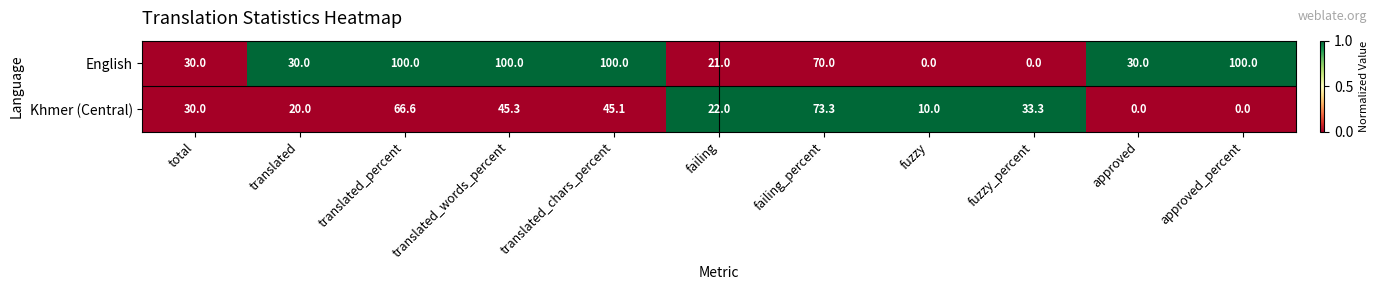

What is the highest value of the English series?

100.0